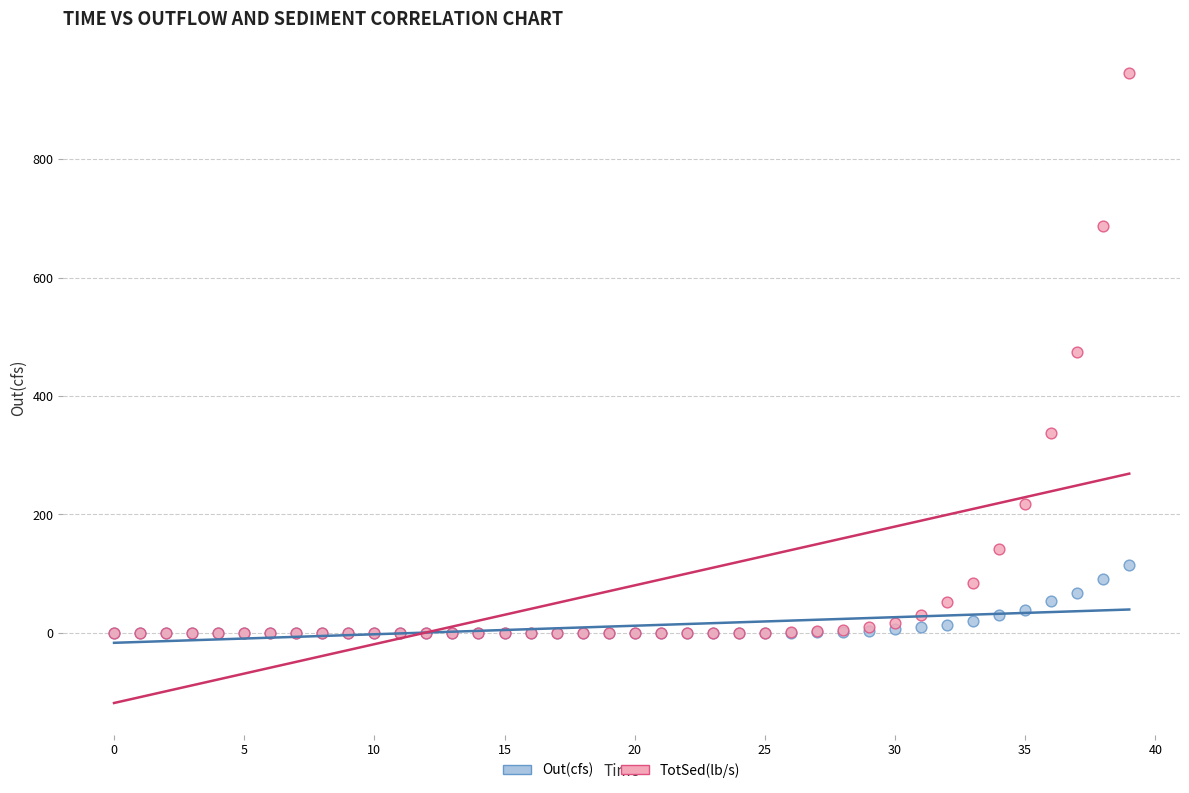

What are all the series names shown in the legend?

Out(cfs), TotSed(lb/s)